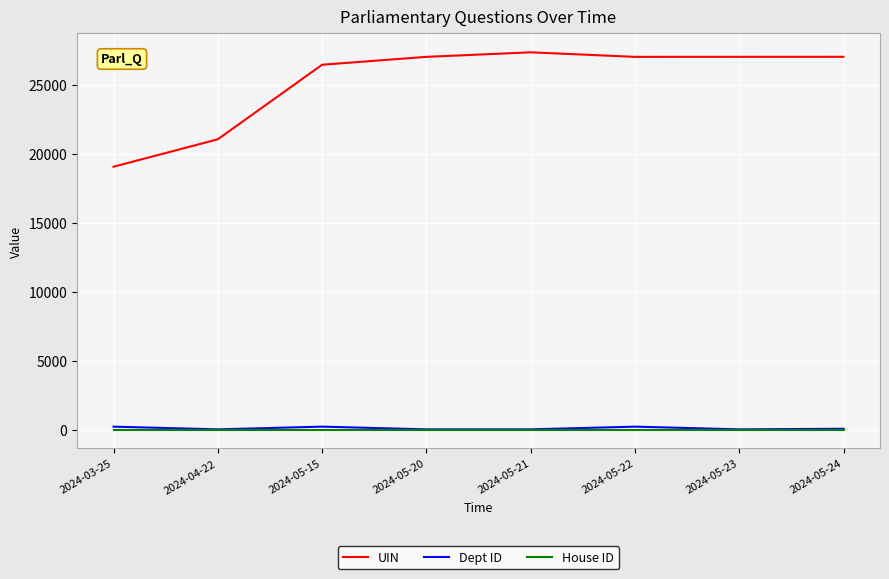

Which series has the largest total across all categories?

UIN